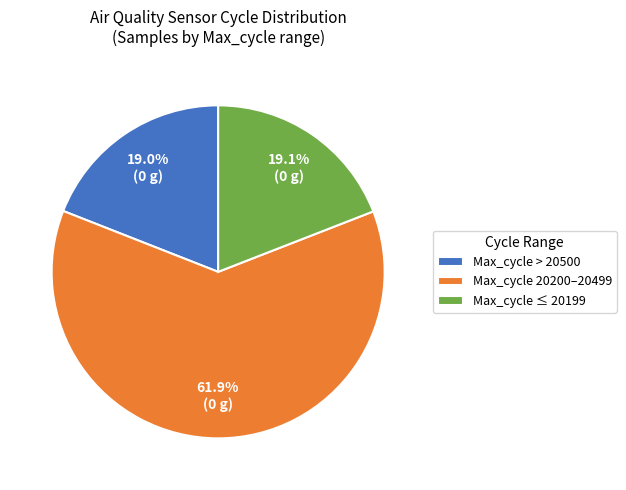

Does Max_cycle > 20500 represent more than half of the total?

No